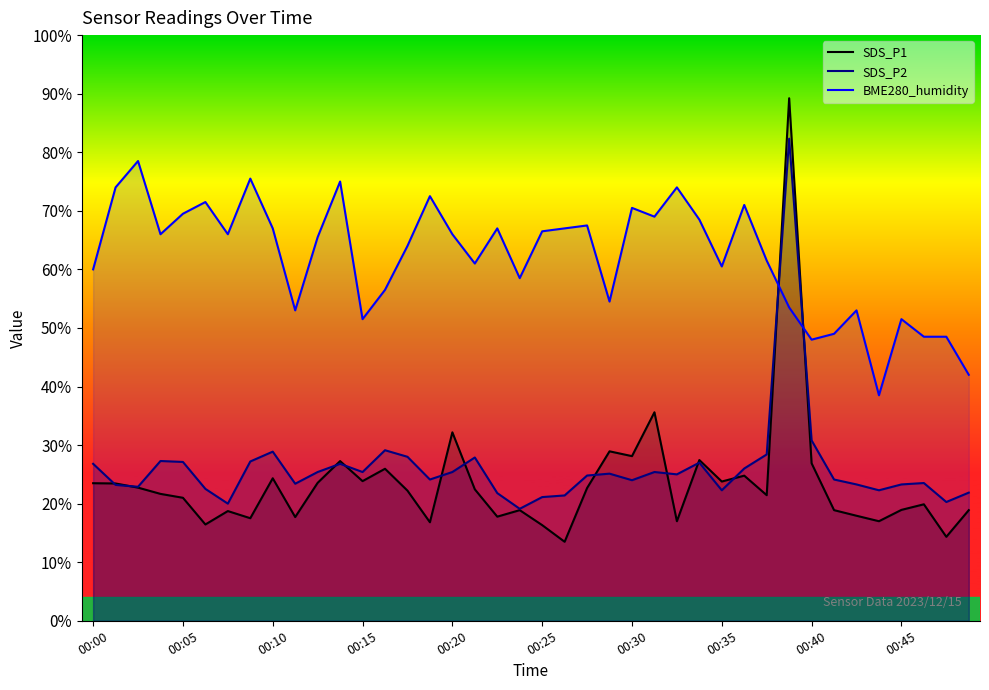

Is it true that SDS_P1 equals 23.5 at 00:00?

True